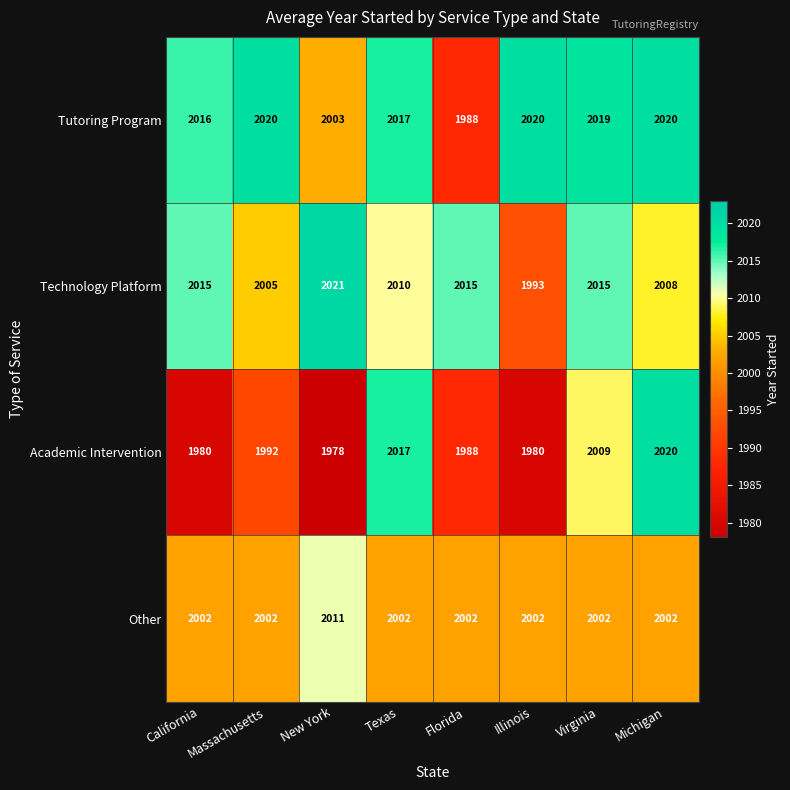

Between California and Florida, which series saw the biggest shift?

Tutoring Program